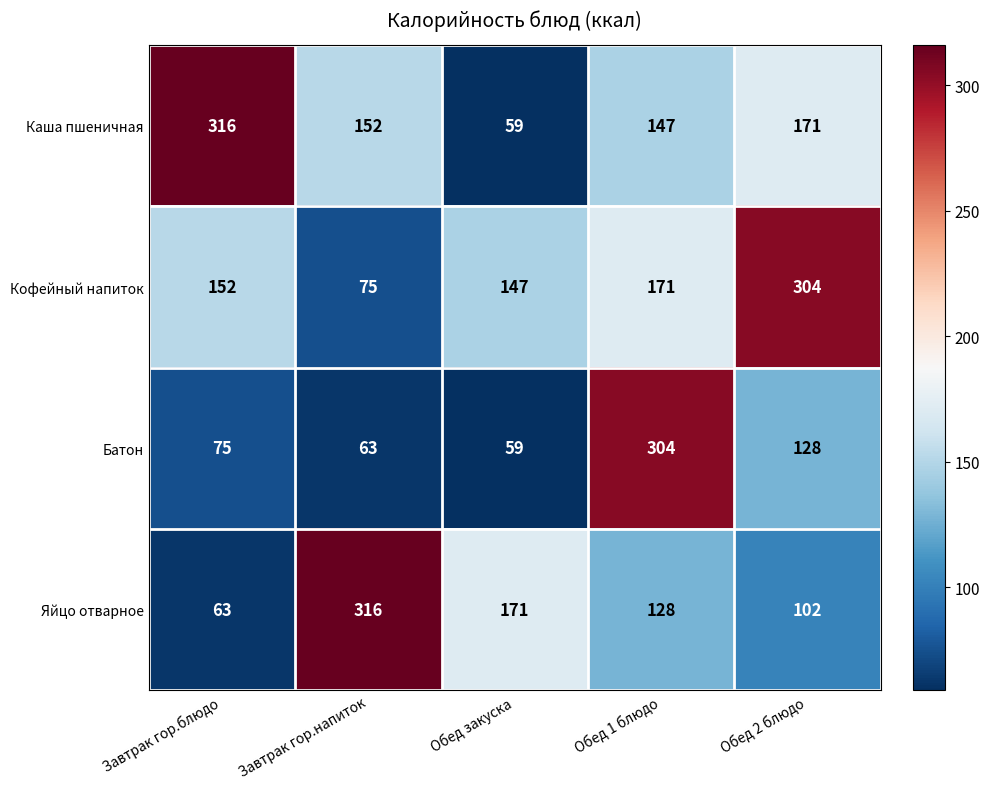

List the labels in order of Батон value, smallest first.

Обед закуска, Завтрак гор.напиток, Завтрак гор.блюдо, Обед 2 блюдо, Обед 1 блюдо